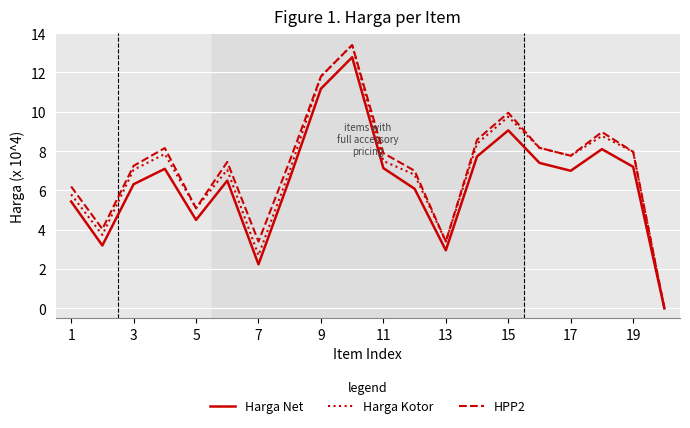

What is the greatest value displayed?

13.4